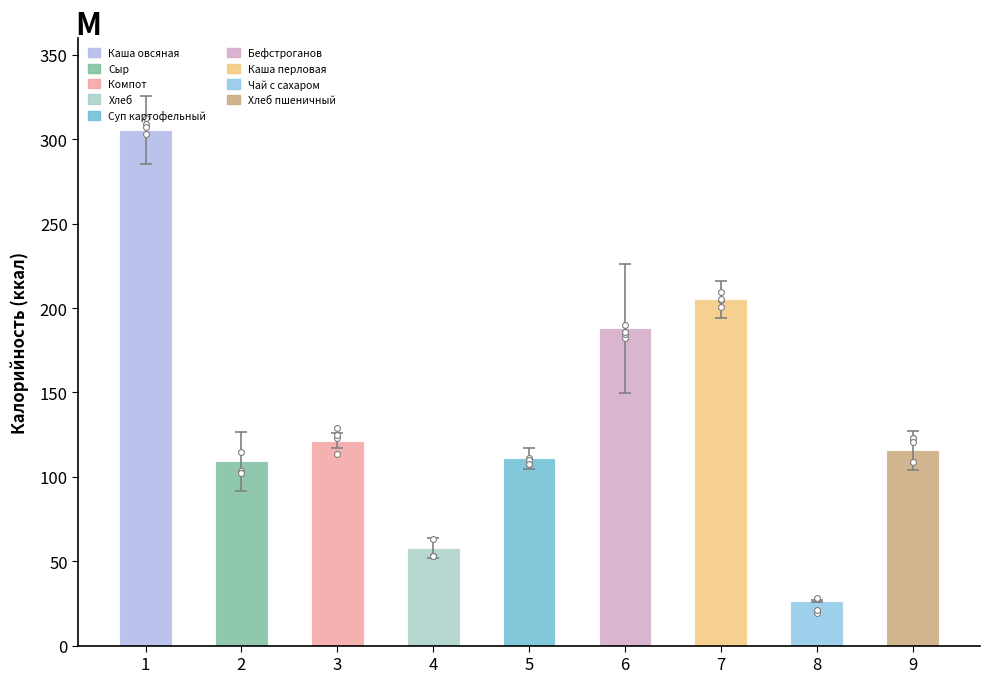

At how many categories does at least one series exceed 17?

9